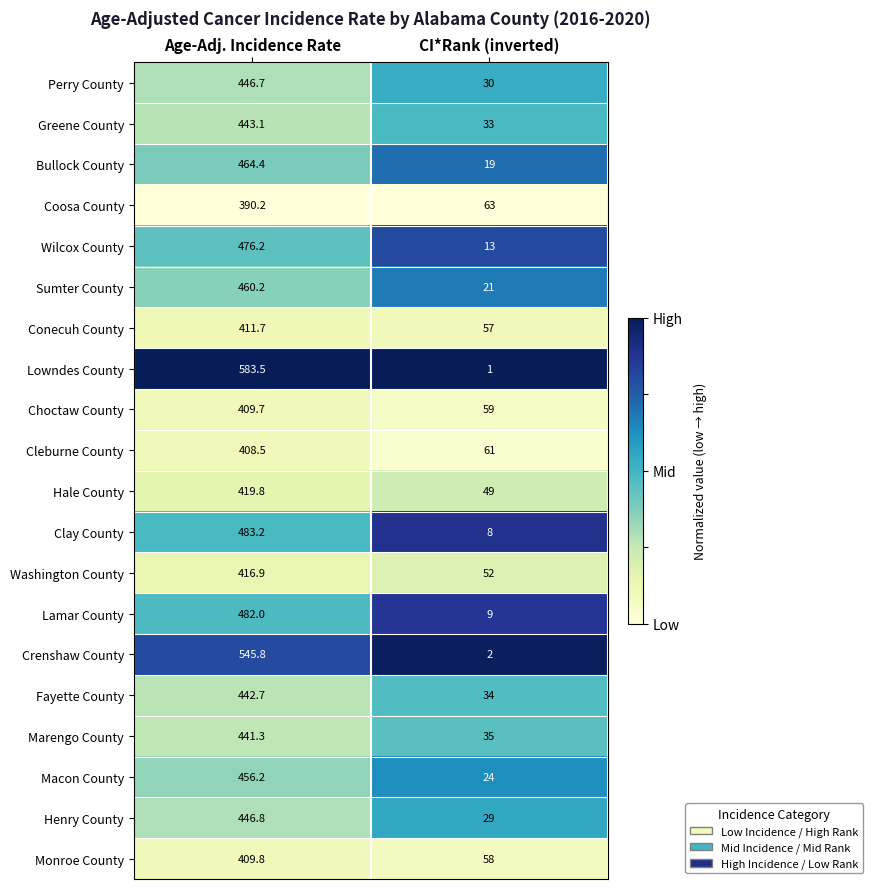

At which category is the sum across all series the highest?

Age-Adj. Incidence Rate